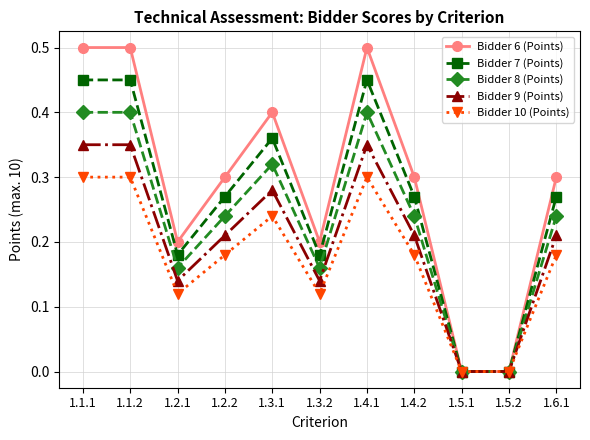

Which series has the widest spread of values?

Bidder 6 (Points)